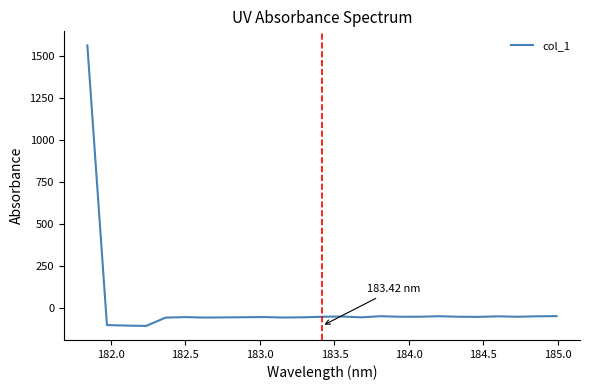

What is the difference between the maximum and minimum values?

1668.9